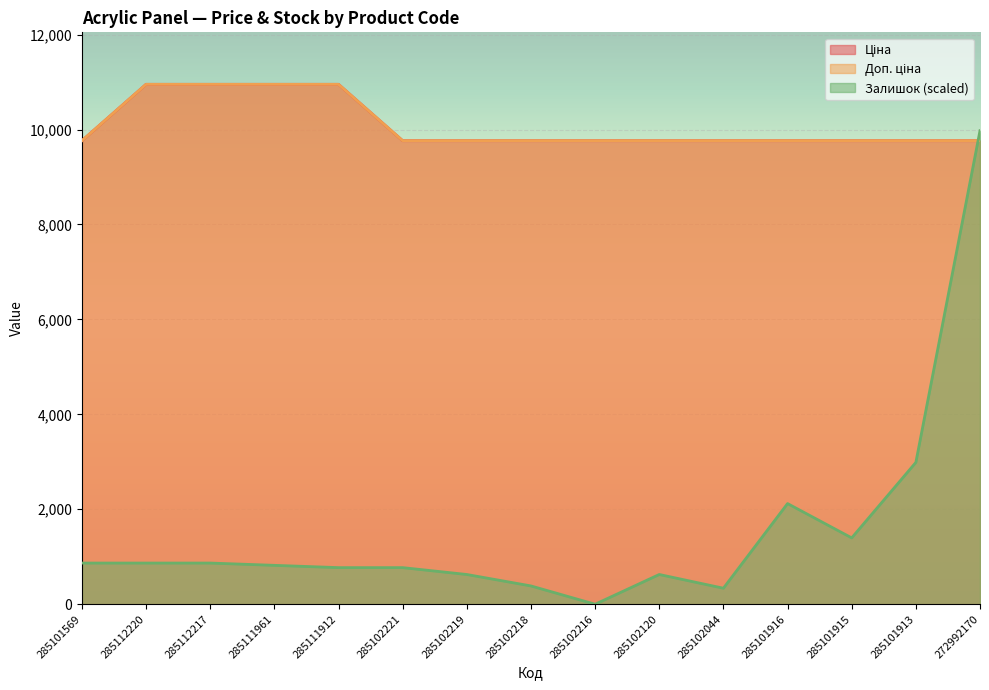

What is the sum of all Ціна values?

151216.4